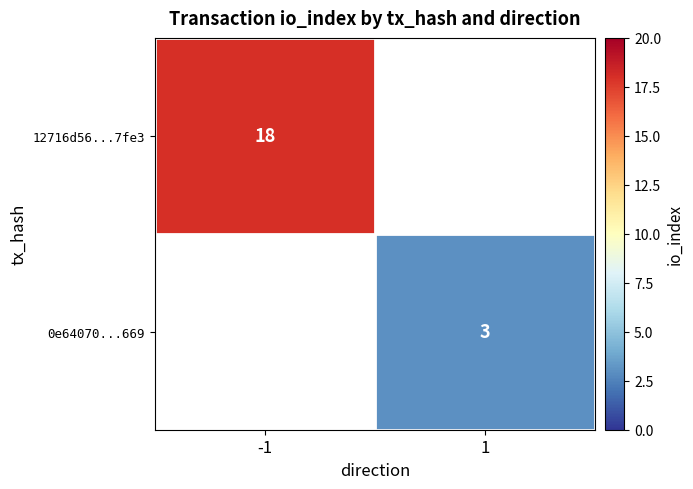

True or false: 12716d56...7fe3 has a value of 29.0 at -1.

False